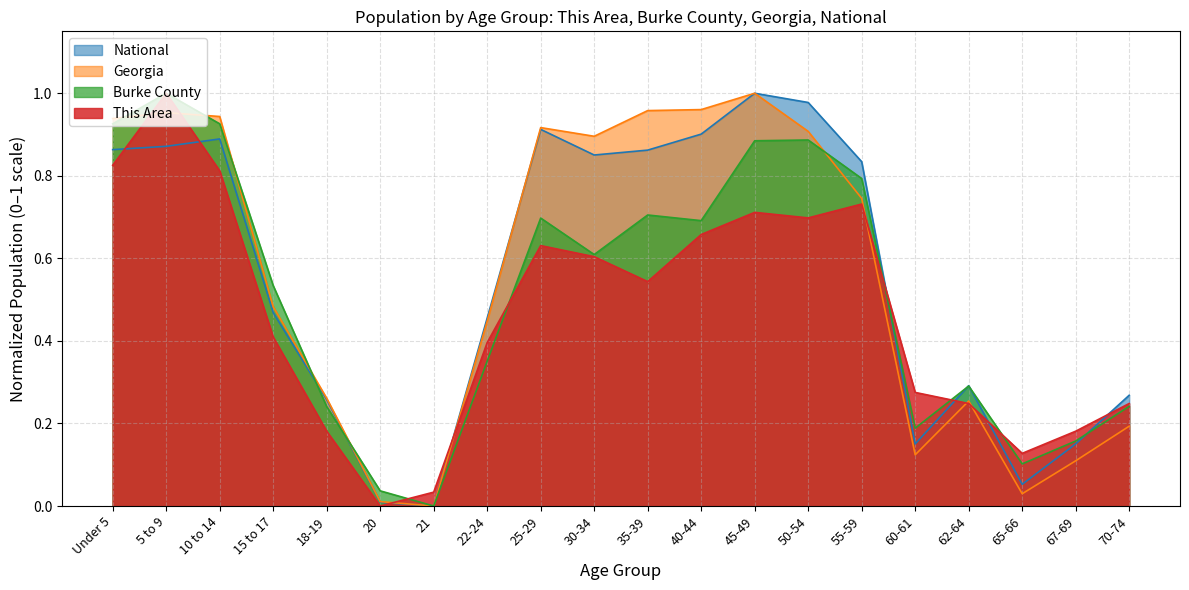

In National, how many points are lower than both neighbors (excluding endpoints)?

4